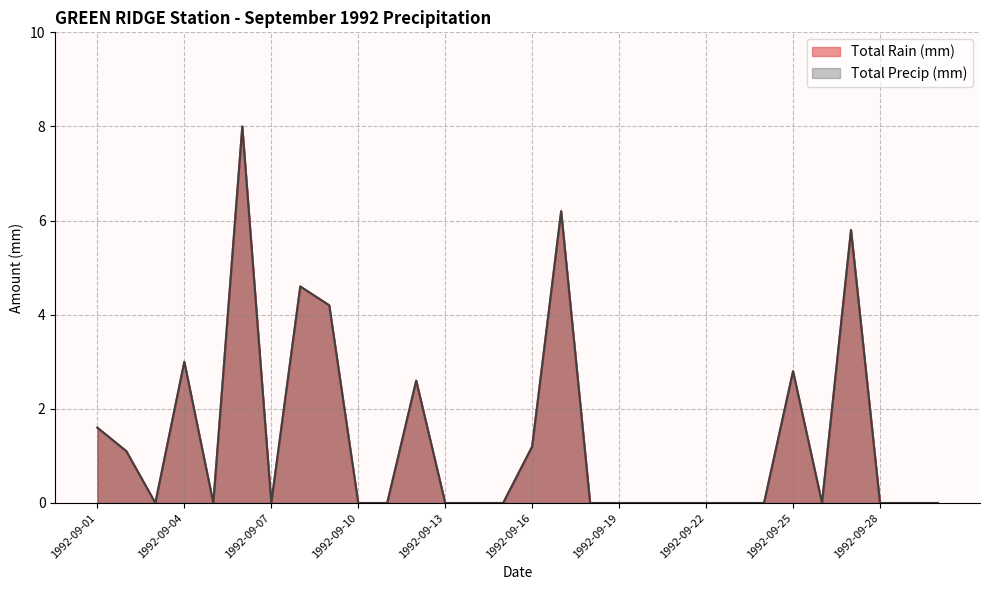

True or false: Total Precip (mm) has a value of 4.9 at 1992-09-28.

False